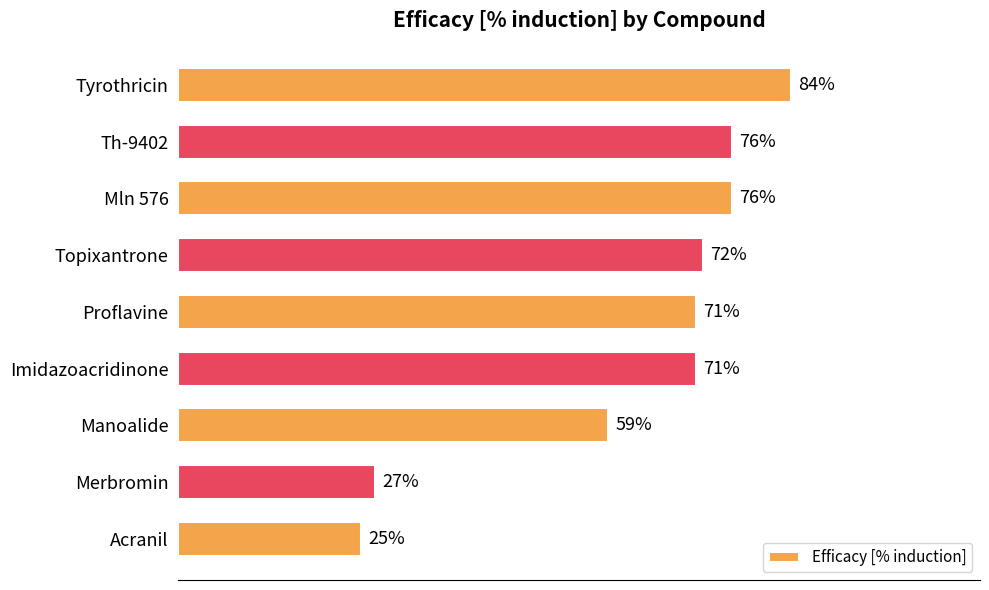

Which has a higher value, Th-9402 or Tyrothricin?

Tyrothricin